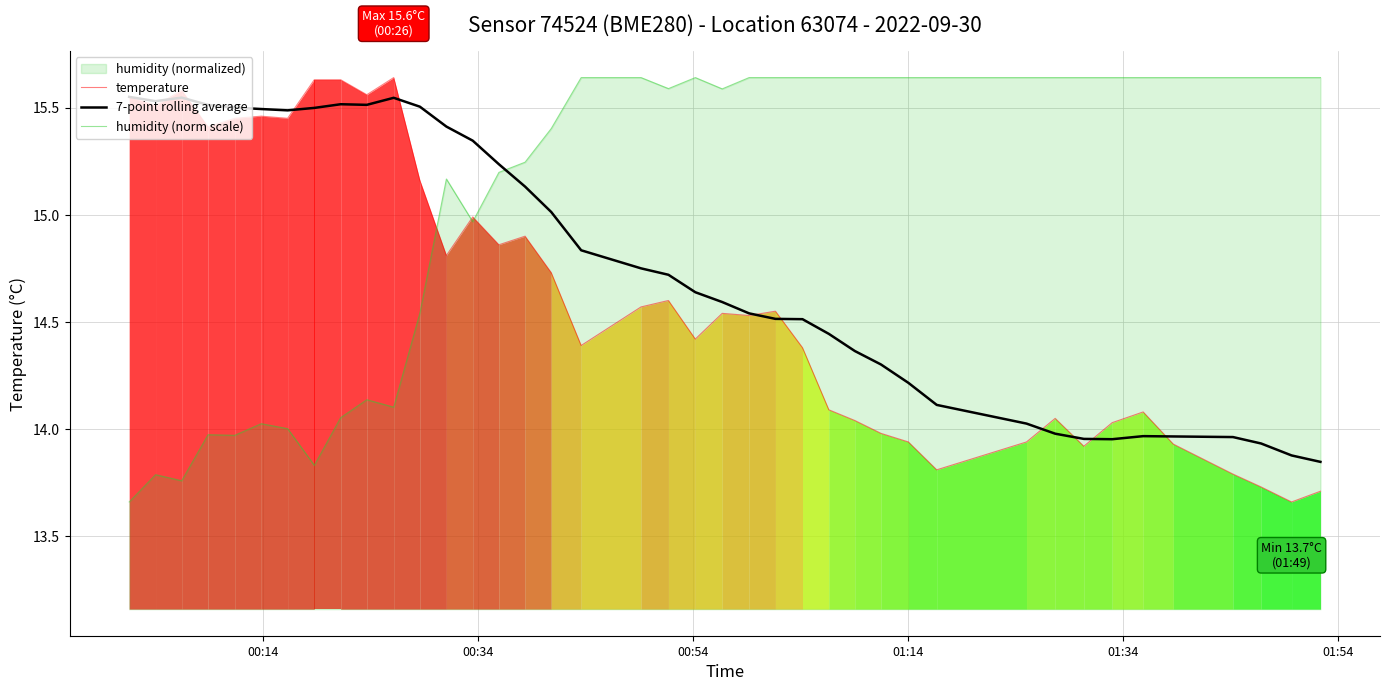

What is the average value of the temperature series?

14.6